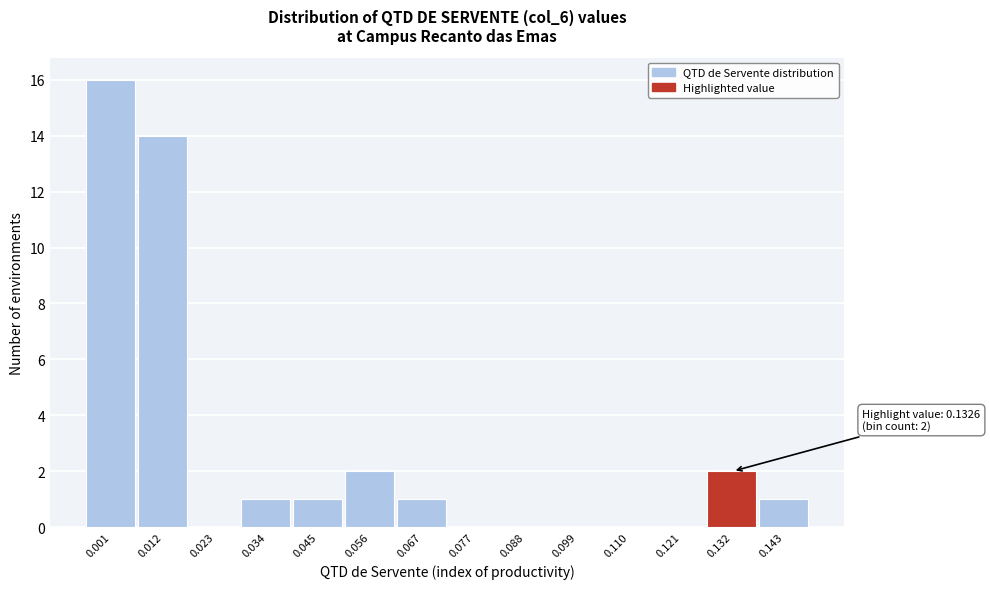

Reading left to right, list all the values displayed in this chart.

0.001=16	0.012=14	0.023=0	0.034=1	0.045=1	0.056=2	0.067=1	0.077=0	0.088=0	0.099=0	0.110=0	0.121=0	0.132=2	0.143=1